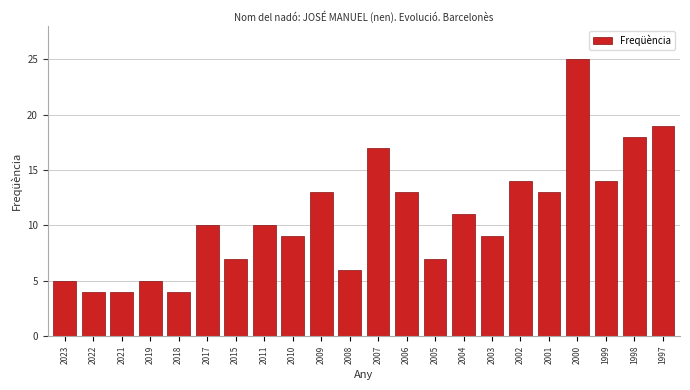

Reading left to right, transcribe all the data shown in this chart.

2023=5	2022=4	2021=4	2019=5	2018=4	2017=10	2015=7	2011=10	2010=9	2009=13	2008=6	2007=17	2006=13	2005=7	2004=11	2003=9	2002=14	2001=13	2000=25	1999=14	1998=18	1997=19